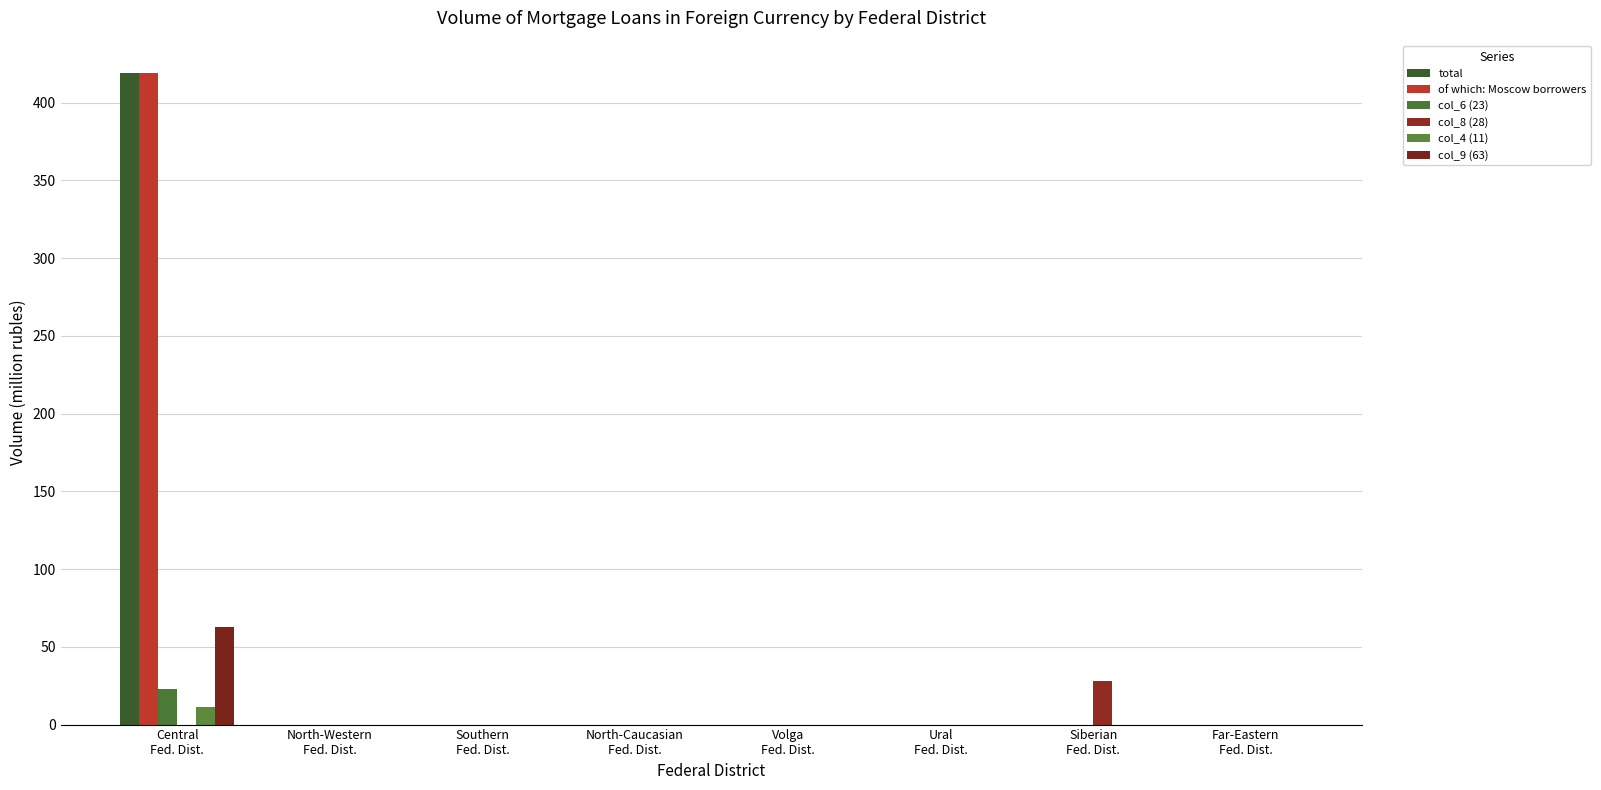

Are the bars horizontal?

No